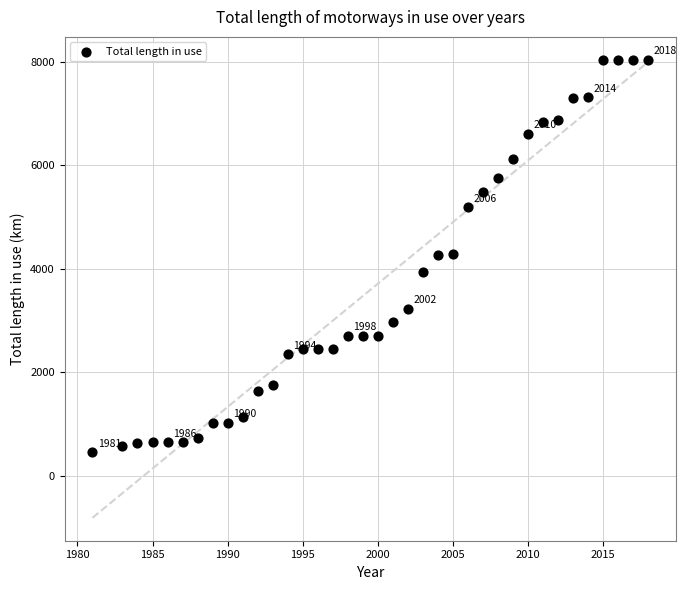

What is the range of Y values (max minus min)?

7585